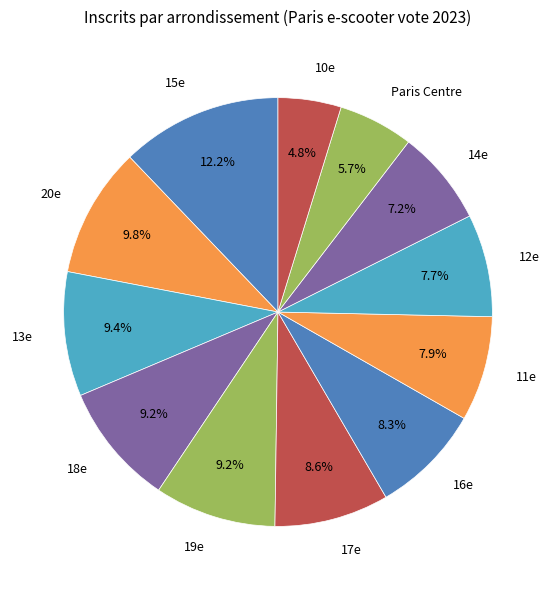

Between 17e and 10e, which is larger?

17e